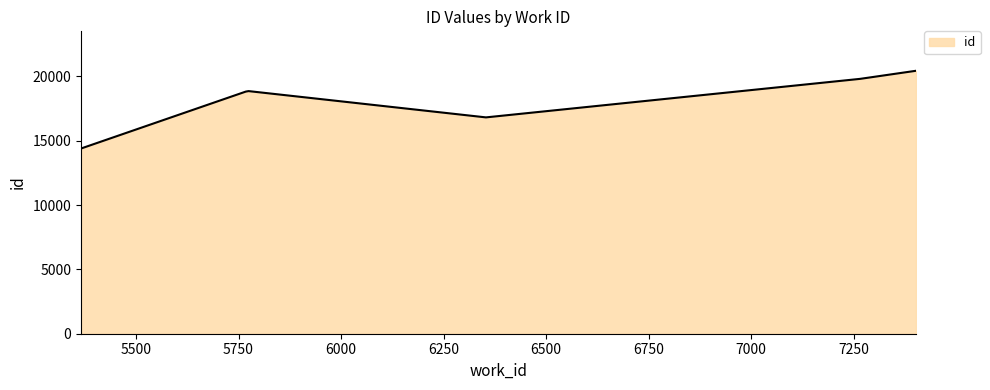

What is the smallest value displayed?

14396.0